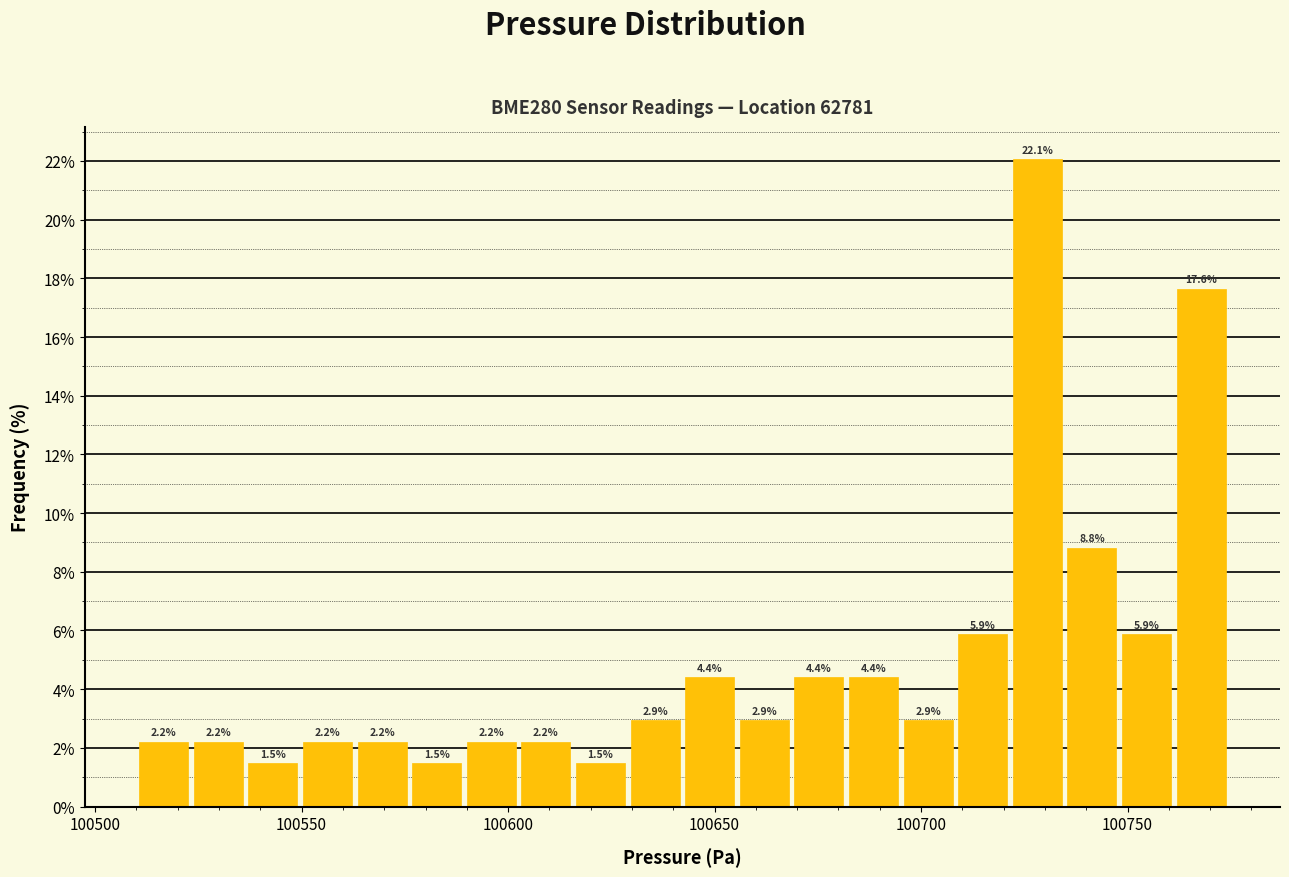

Read against the x-axis, roughly where is the centre of the tallest bar?

100730